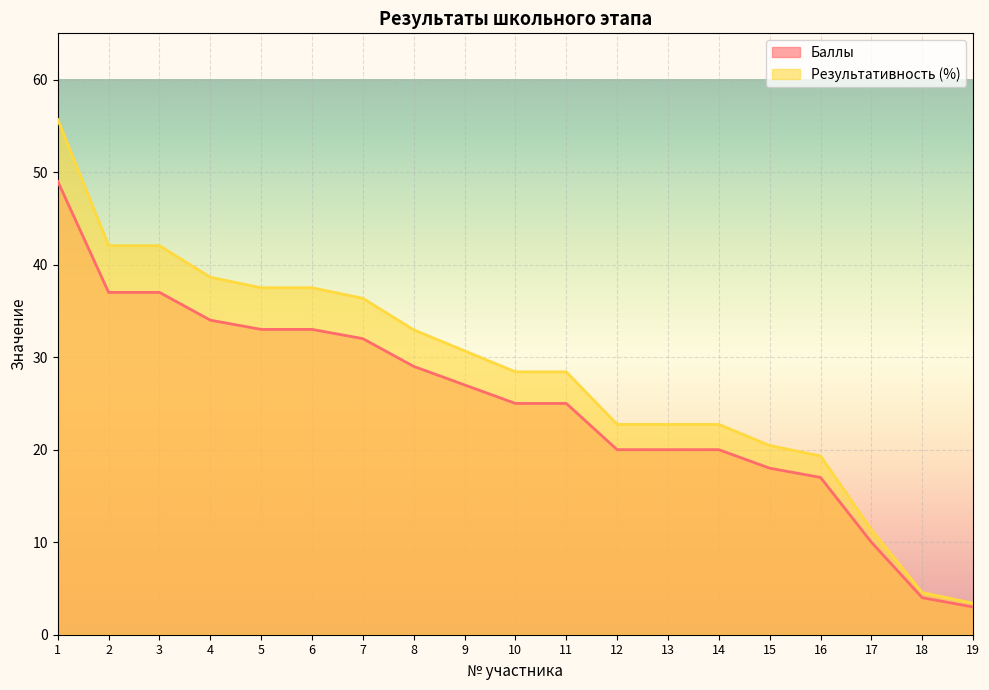

List the labels in order of Баллы value, smallest first.

19, 18, 17, 16, 15, 12, 13, 14, 10, 11, 9, 8, 7, 5, 6, 4, 2, 3, 1